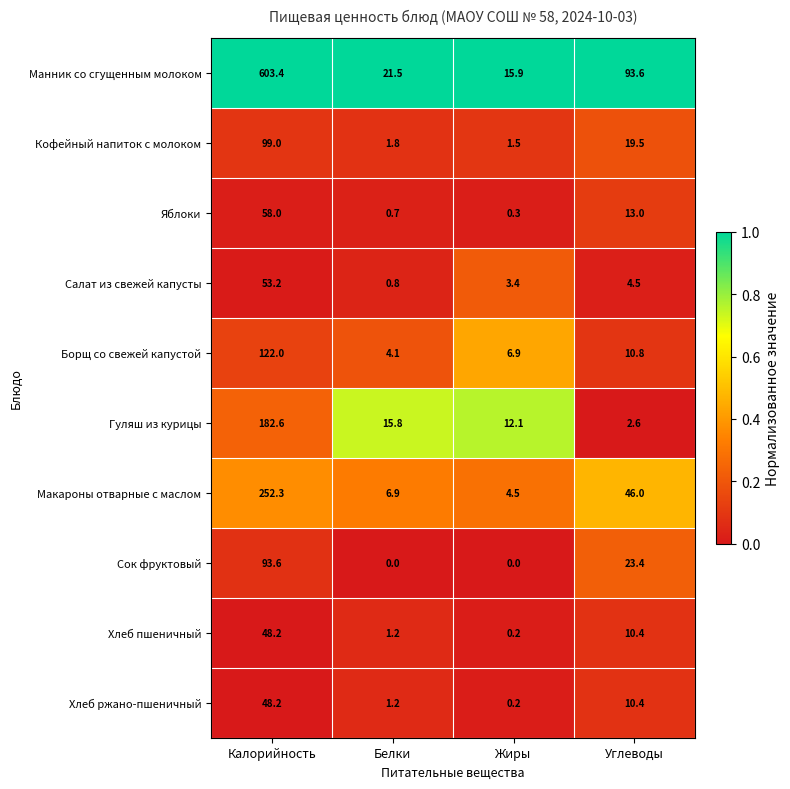

What is the minimum value for Гуляш из курицы?

2.6